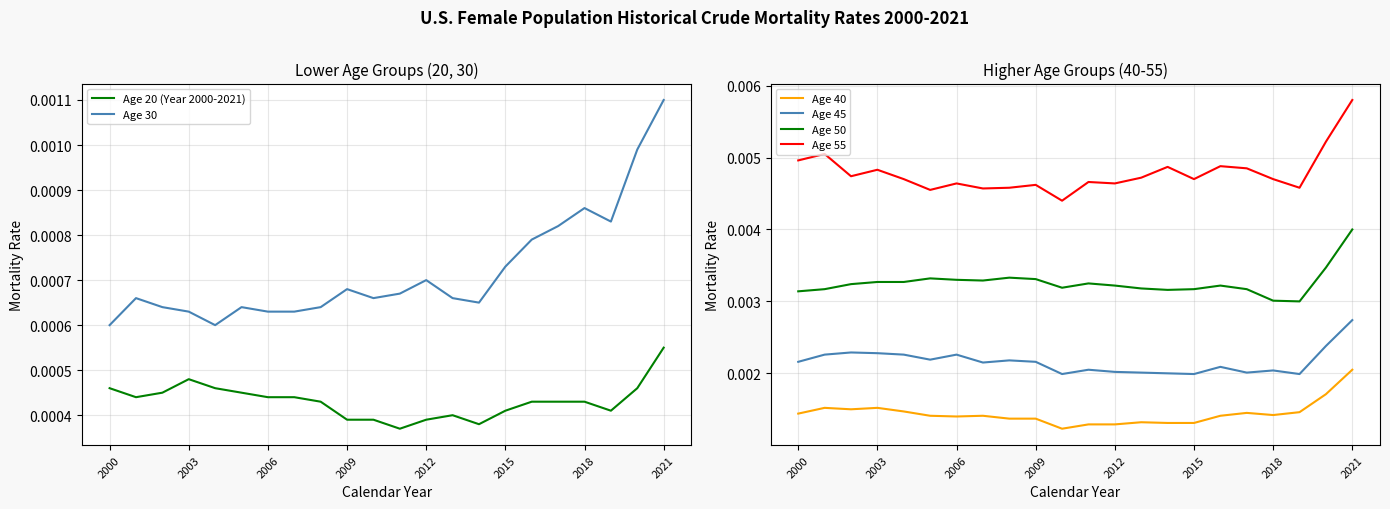

In Age 55, how many points are lower than both neighbors (excluding endpoints)?

7